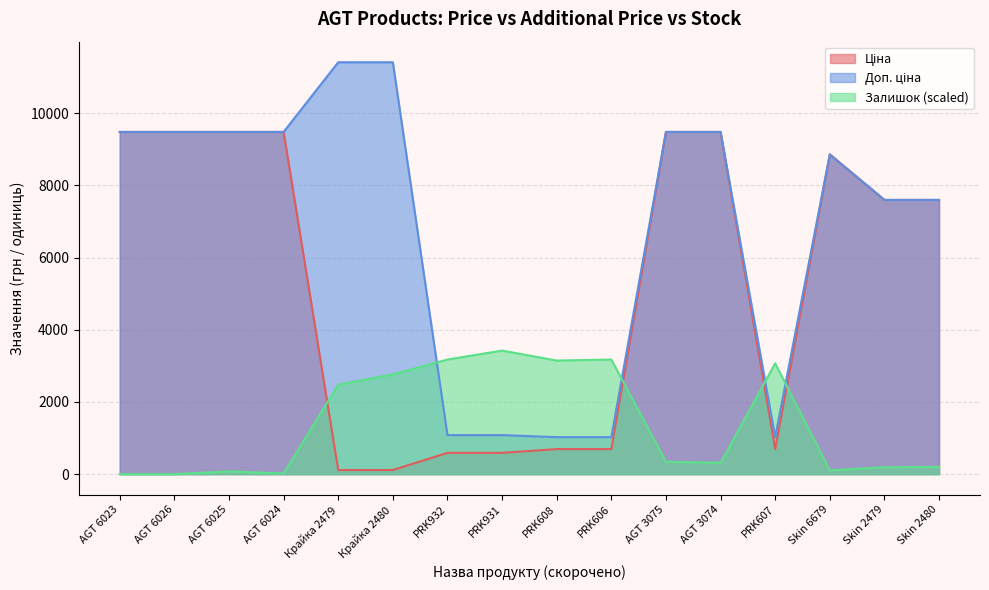

Is it true that Ціна equals 3493.9 at AGT 6025?

False